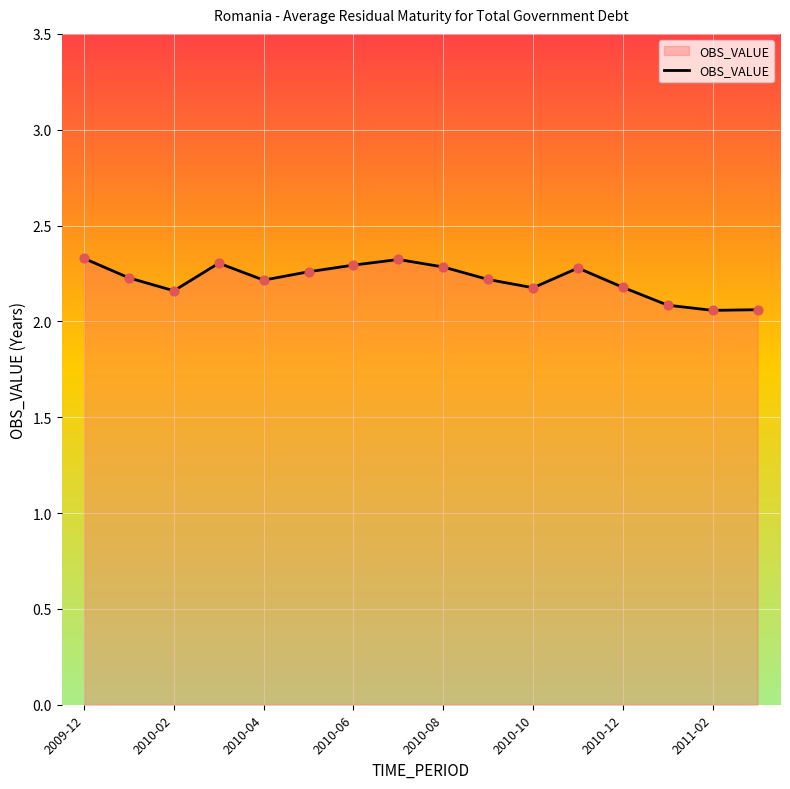

What is the difference between the maximum and minimum values?

0.3